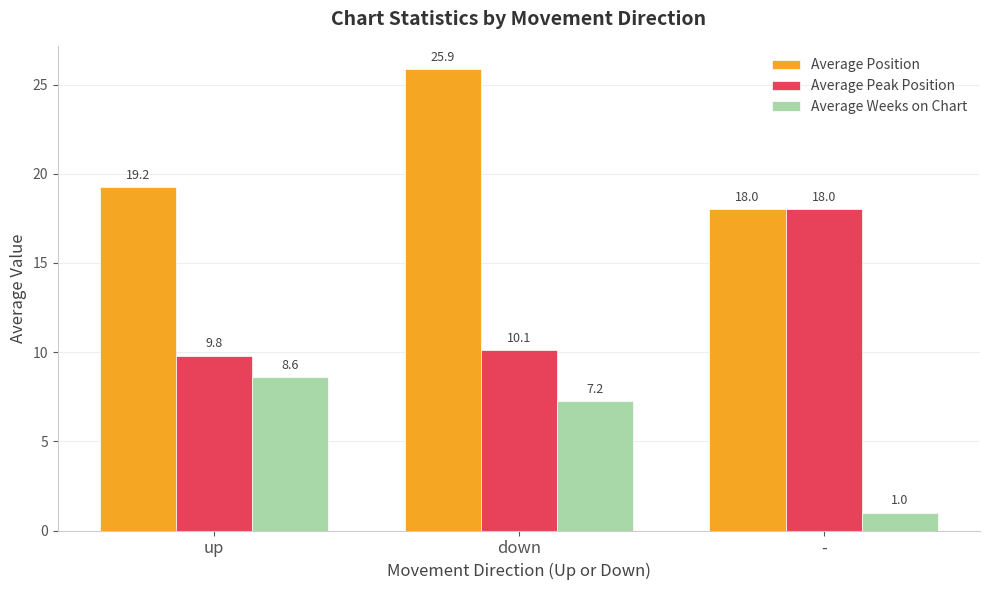

The value of Average Weeks on Chart at down is 10.9. True or false?

False